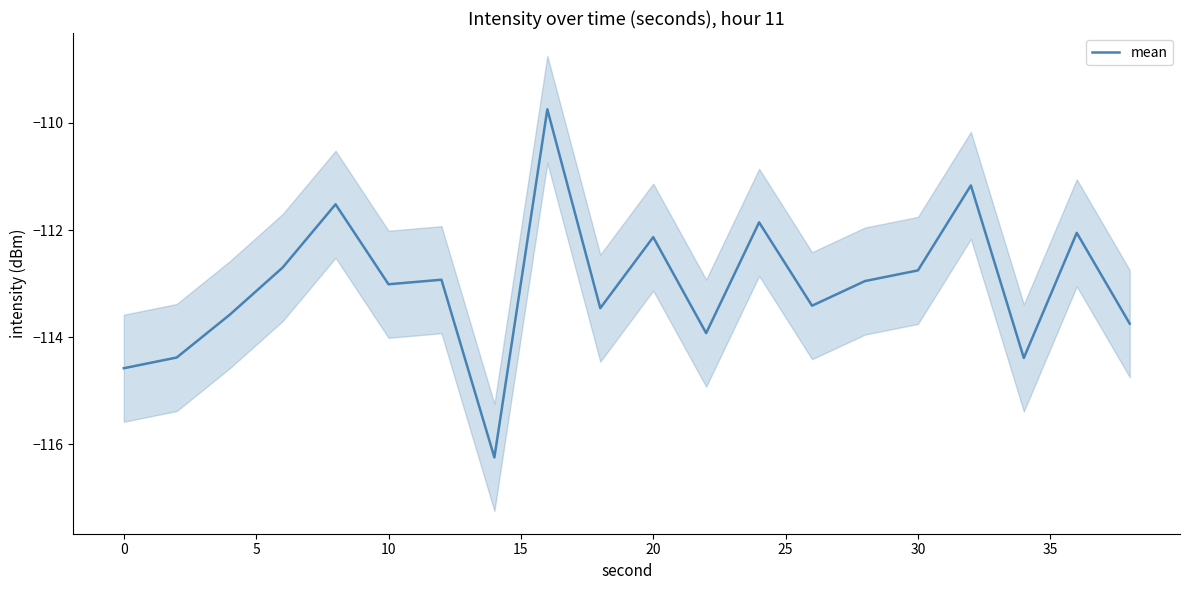

How many points are higher than both their immediate neighbors (excluding endpoints)?

7